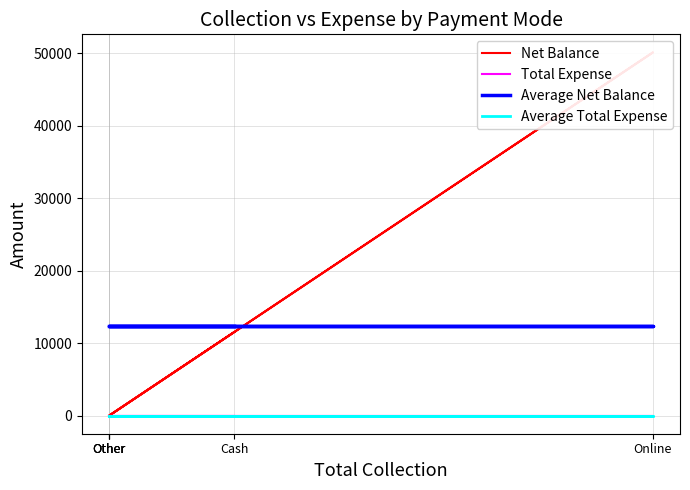

What is the sum of all Average Net Balance values?

61576.0